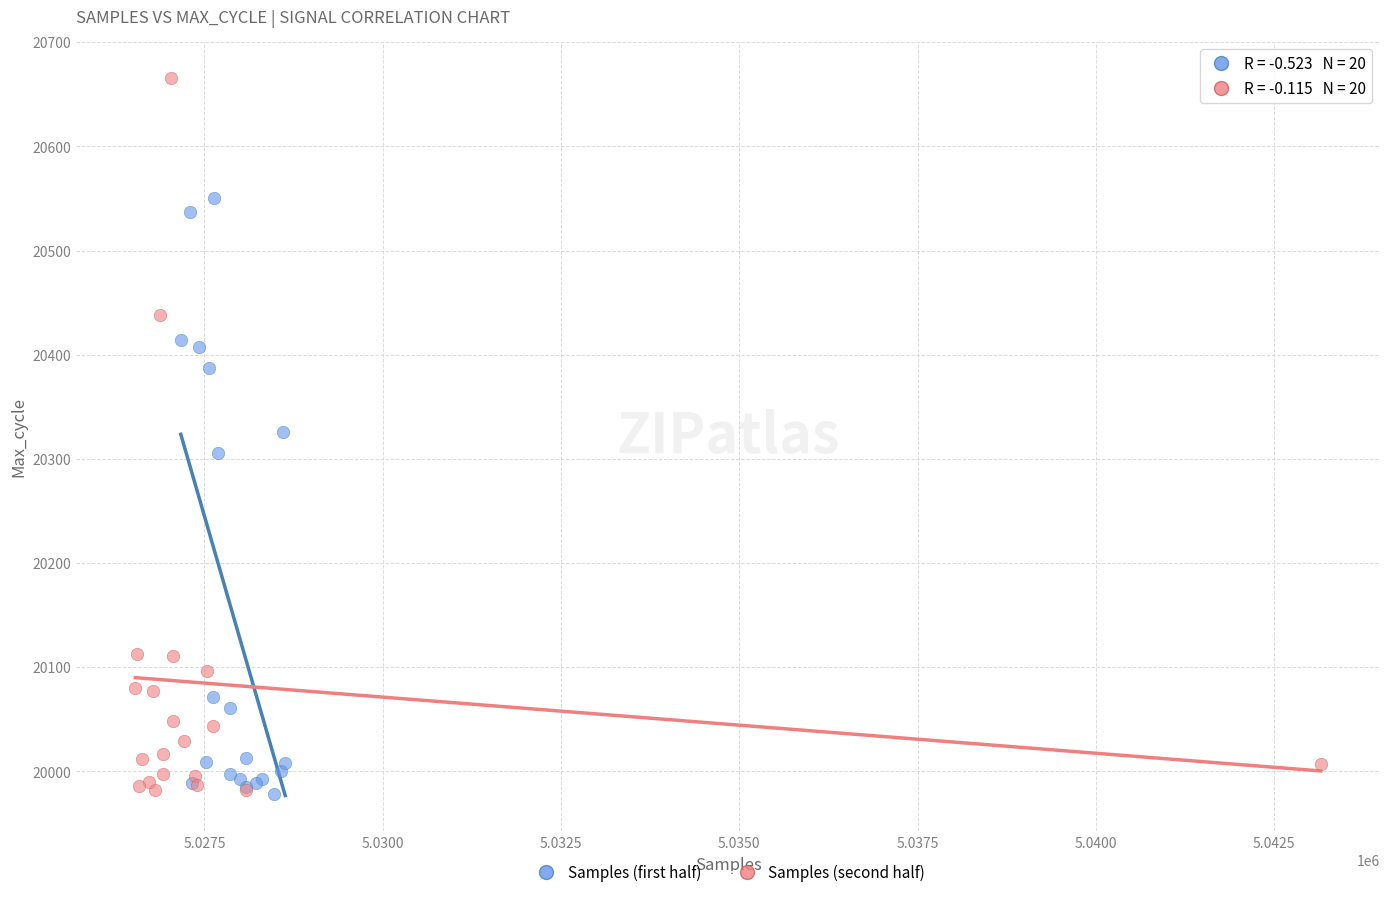

Which series has the widest spread of Y values?

Samples (second half)